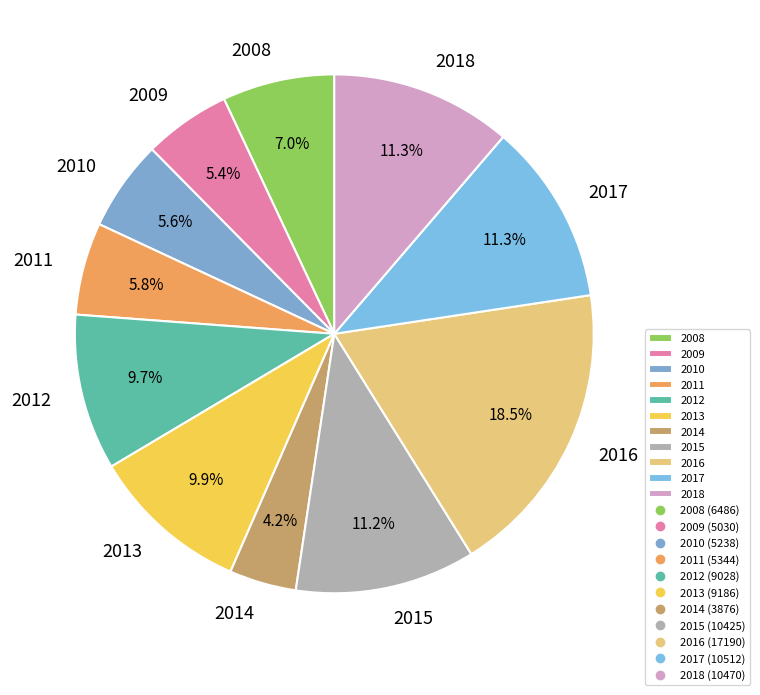

Is there a majority slice in this chart?

No